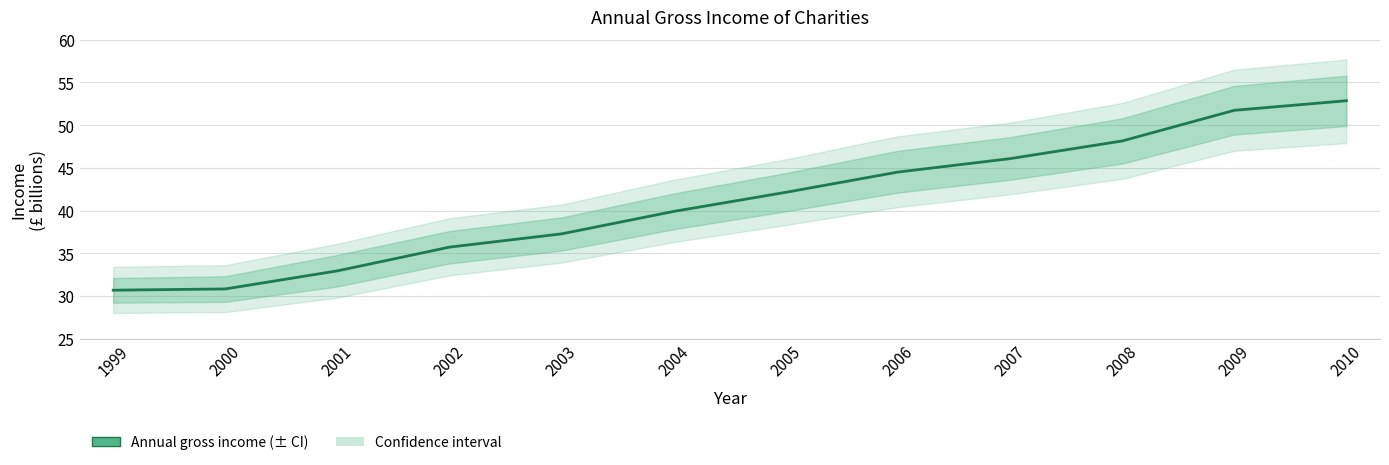

Reading left to right, what are all the values shown in this chart?

30.7	30.8	32.9	35.7	37.3	39.9	42.1	44.5	46.1	48.1	51.7	52.9